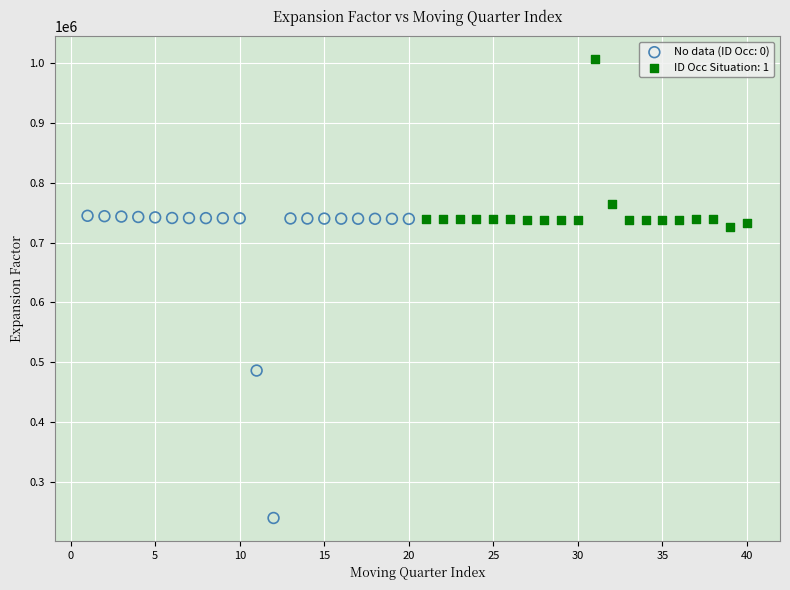

Which series contains the lowest Y value?

No data (ID Occ: 0)